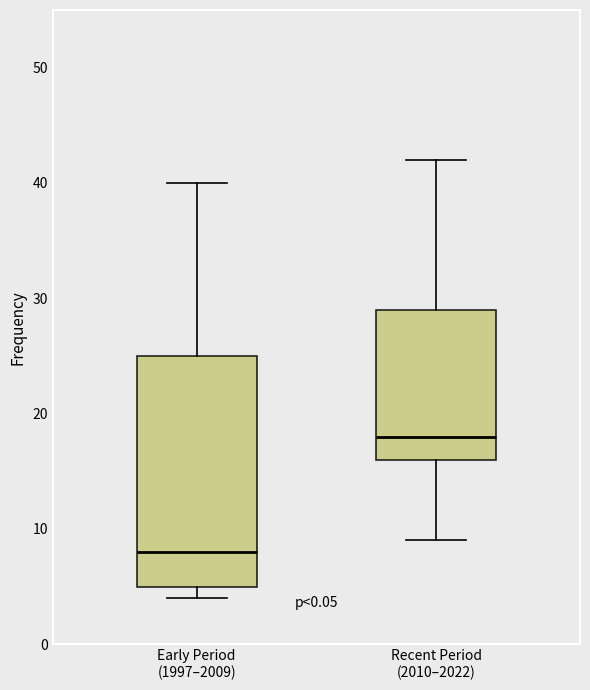

Where does the median line of the box for Recent Period (2010–2022) sit on the y-axis? The values are not printed on the chart, so give them approximately, as read against the axis.

18